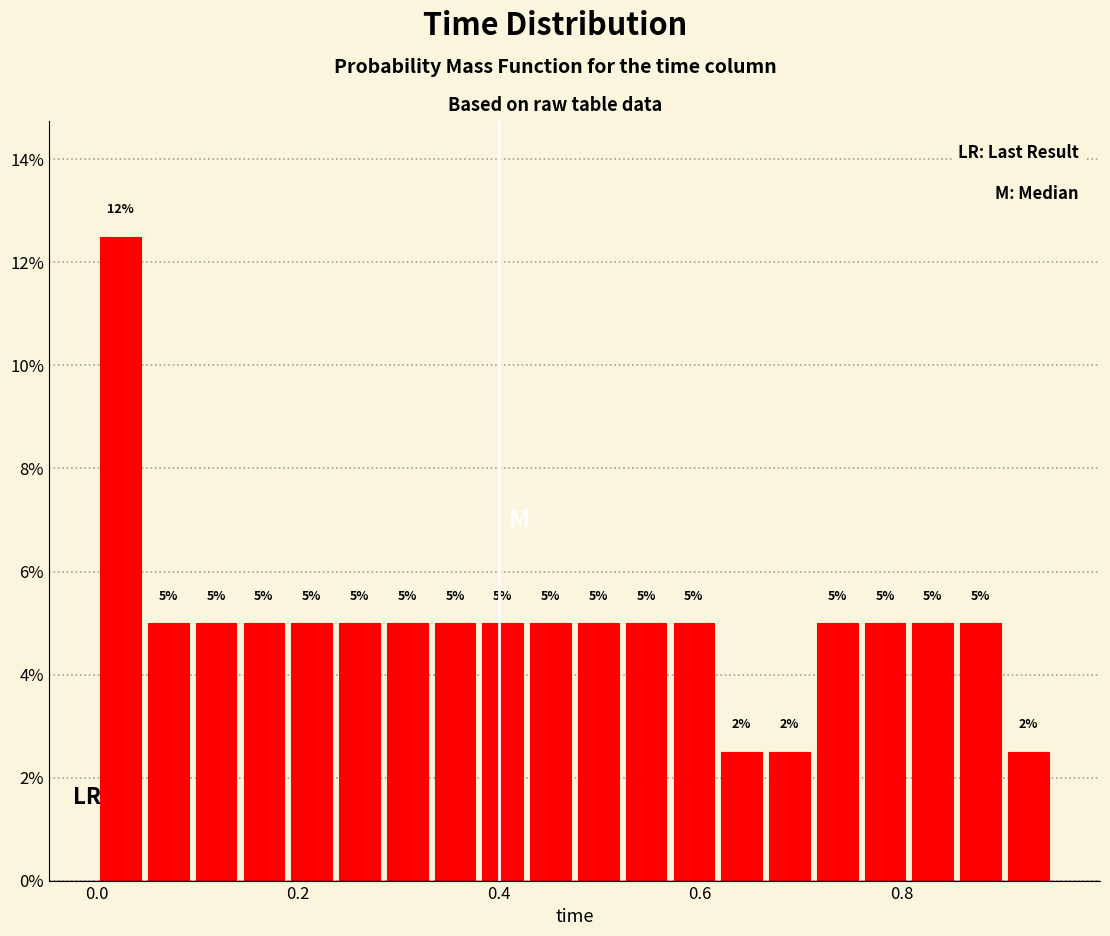

Around what value on the x-axis is the tallest bar? Give the approximate position of its centre, as read against the axis.

0.02